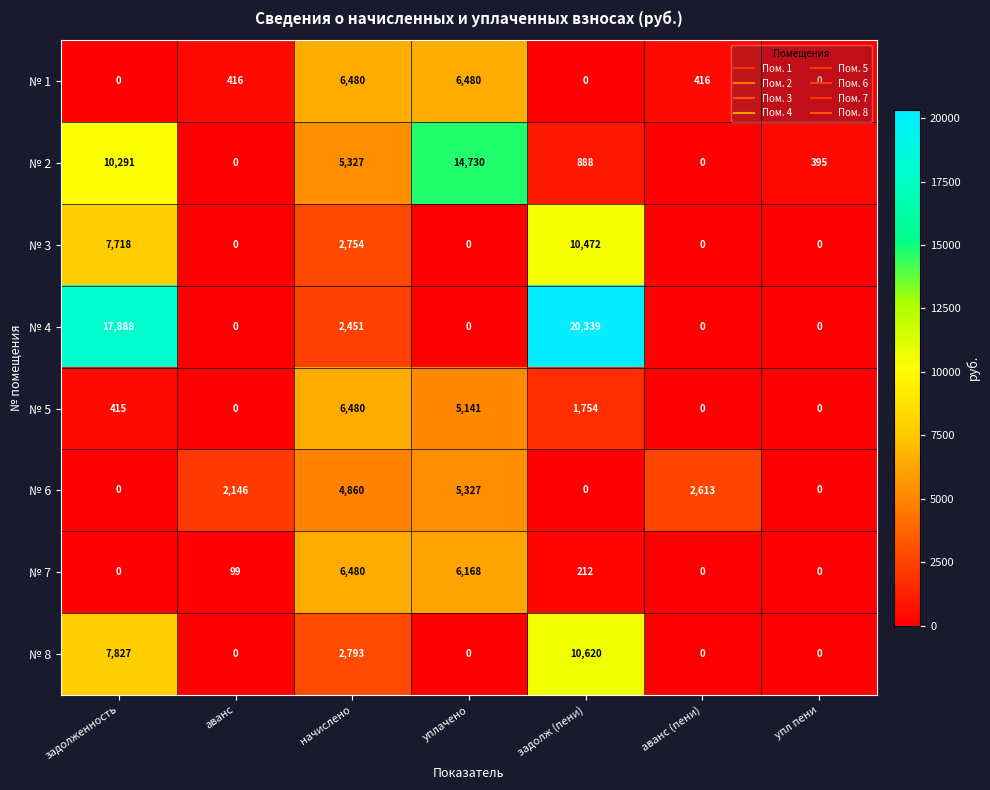

What is the sum of the № 4 values at задолженность and начислено?

20339